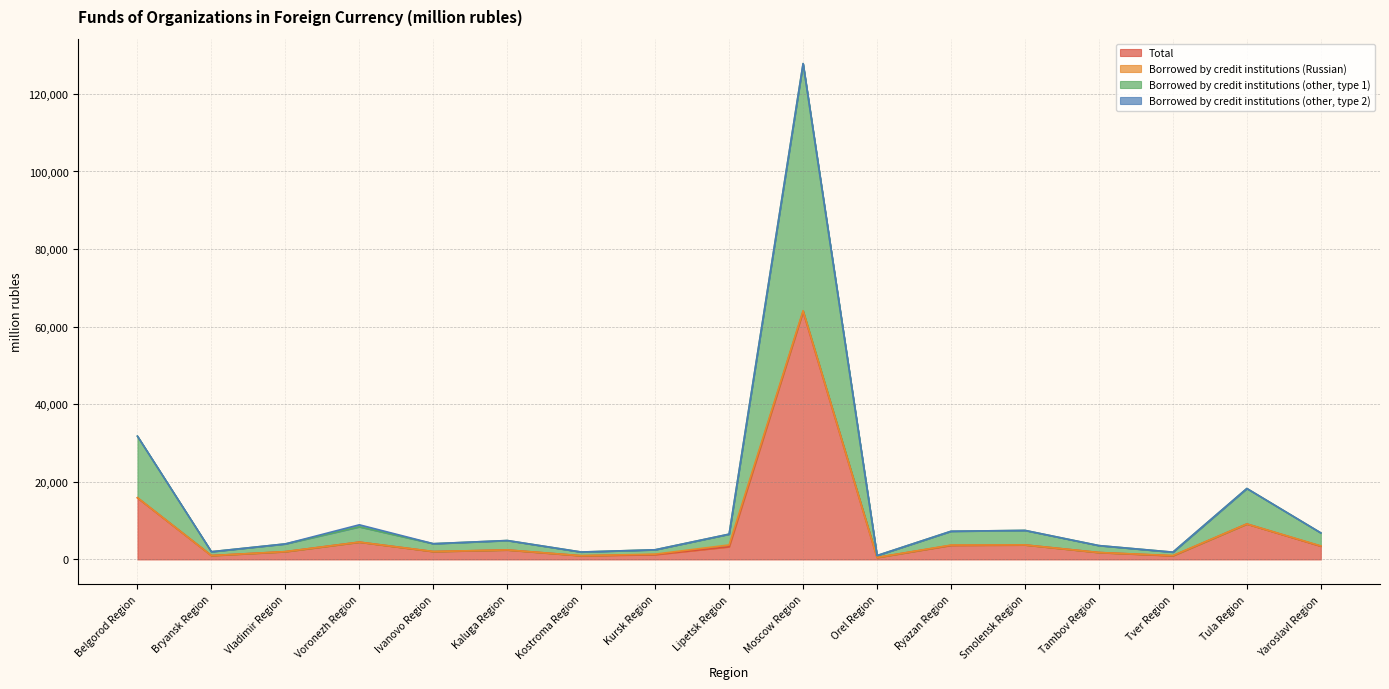

At which label is Total closest to 32207?

Belgorod Region